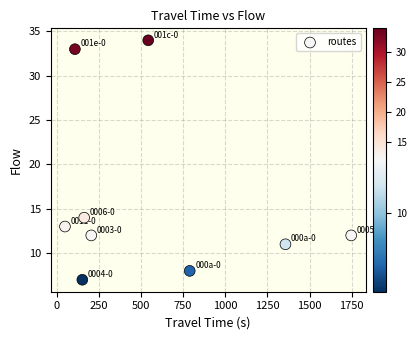

What Y value in the scatter plot is closest to 20?

14